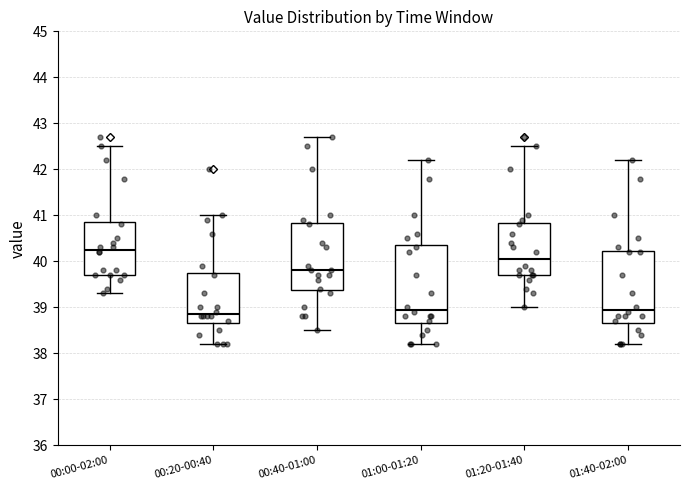

Where does the lower whisker of the box for 00:00-02:00 end on the y-axis? The values are not printed on the chart, so give them approximately, as read against the axis.

39.3